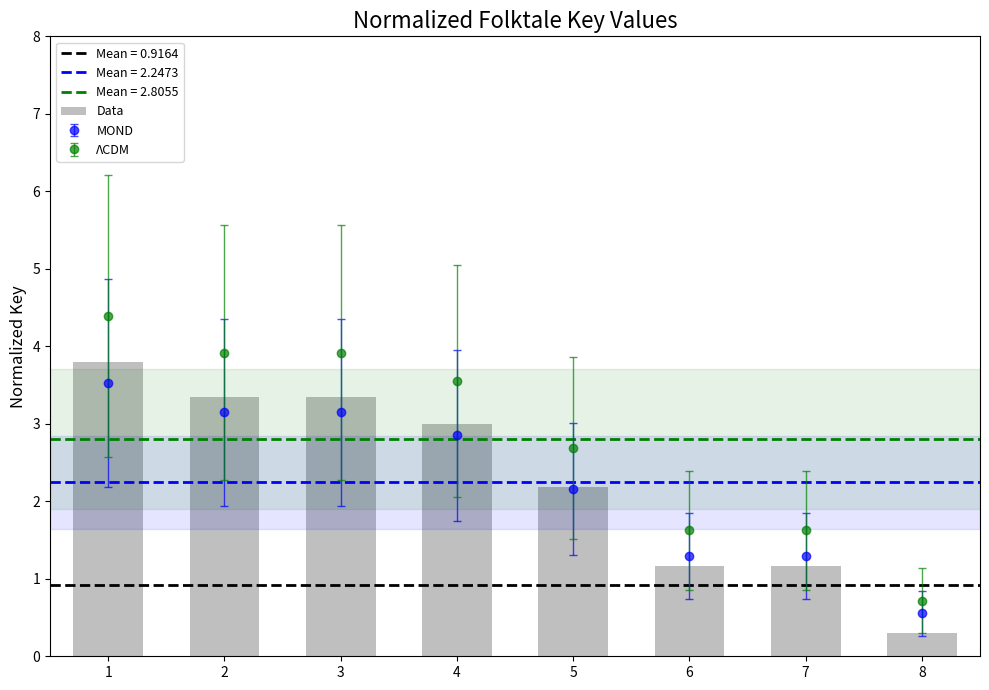

What is the value of the 7th bar from the left?

1.2